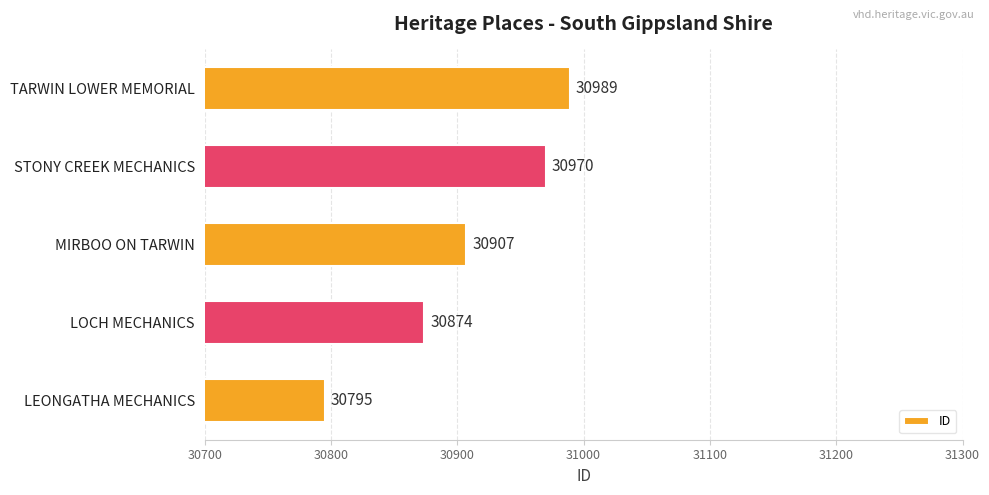

What is the difference between the maximum and minimum values?

194